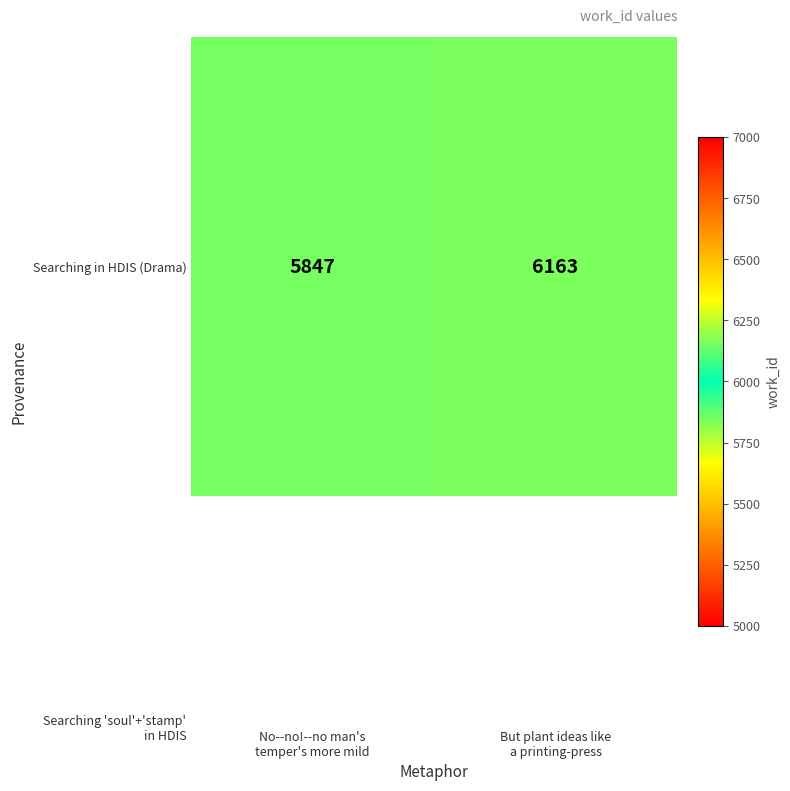

Which label corresponds to the largest value in the chart?

But plant ideas like
a printing-press